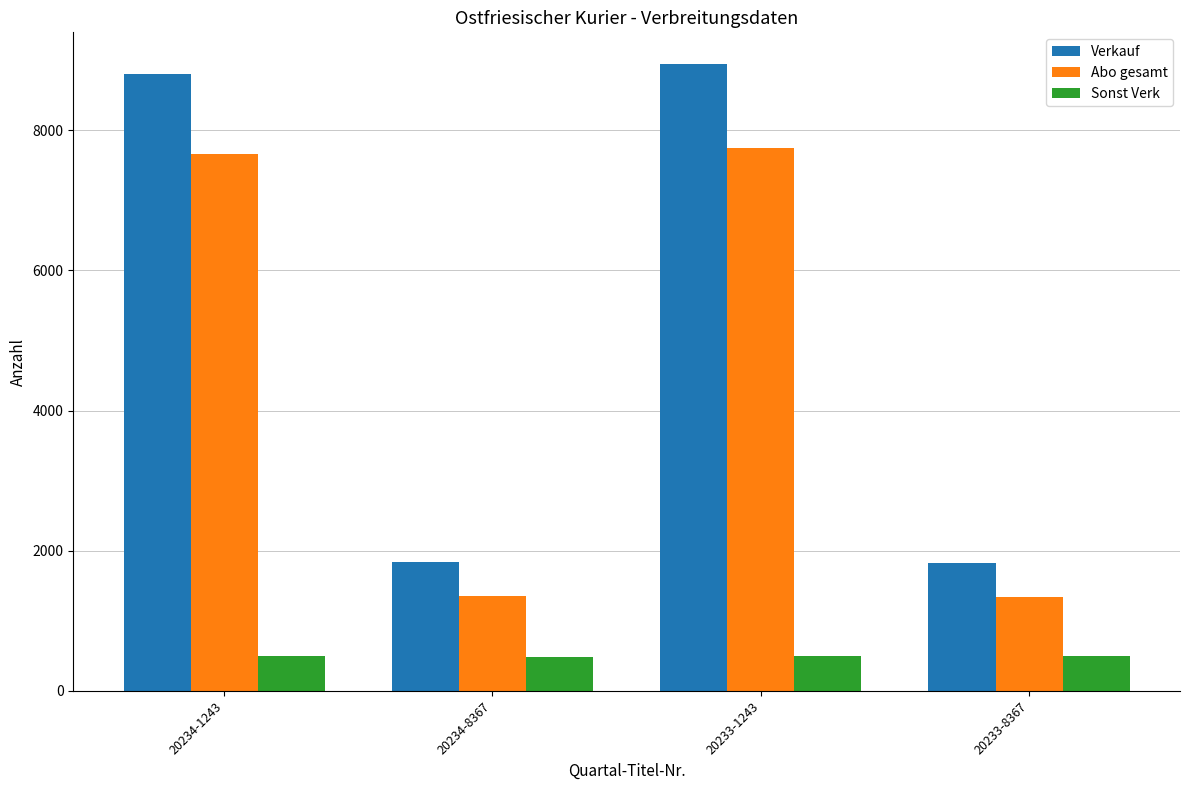

The value of Sonst Verk at 20234-8367 is 871. True or false?

False